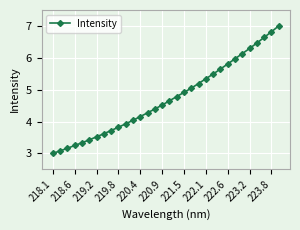

What is the sum of all values?

151.4